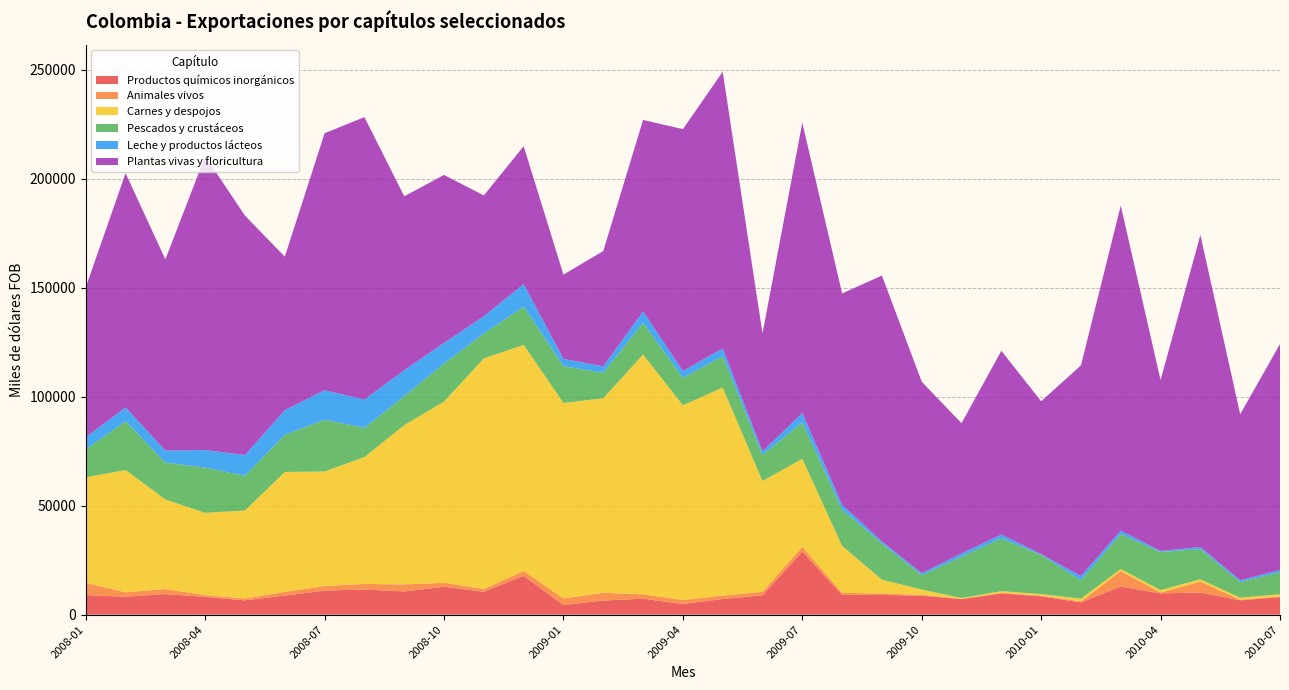

Reading right to left, list all the values displayed in this chart.

Productos químicos inorgánicos: 8069.3	6571.4	10203.3	9761.1	12909.3	5642.8	8413.3	9788.3	7121.7	8759.4	9029.0	9118.2	29037.8	8902.3	7175.0	4900.0	7334.9	6499.8	4391.6	17841.8	10503.4	12834.8	10658.2	11577.6	11034.9	8799.2	6567.0	8167.1	9454.7	8212.3	8996.4
Animales vivos: 299.5	325.7	4940.0	369.7	7114.0	441.1	352.0	237.9	211.0	302.2	719.5	874.3	2132.2	1565.2	1550.3	1859.6	2001.1	3544.2	3052.7	2218.4	1265.8	1809.0	3199.5	2541.6	2117.7	1648.8	843.1	775.5	2312.0	2044.7	5656.7
Carnes y despojos: 1018.5	915.4	1067.4	1134.5	950.7	1247.4	683.5	754.6	283.3	2455.0	6291.6	21560.3	40367.3	50832.7	95491.0	89339.1	110070.8	89270.9	89696.4	103753.7	105824.5	83138.3	73121.5	58193.6	52553.9	55020.9	40385.4	37768.7	41100.7	56100.3	48380.4
Pescados y crustáceos: 10042.5	7170.5	13887.0	17491.3	15956.6	8462.6	17901.1	24269.0	18963.9	6629.8	16630.5	16605.0	16659.9	11981.8	14336.8	12578.5	14532.9	11642.6	16899.9	17566.2	11396.3	17499.1	13273.4	13419.6	23751.3	17055.8	15910.9	20791.8	16944.5	22414.6	12821.1
Leche y productos lácteos: 1059.2	832.8	916.4	480.6	1636.5	1924.4	461.8	1692.9	1511.0	895.1	936.0	2258.8	4302.9	1670.7	3605.5	3135.4	5185.0	2962.4	3354.7	10321.7	7954.2	9426.3	11931.8	13006.3	13542.6	11322.7	9581.5	8032.7	5522.4	6326.5	5556.6
Plantas vivas y floricultura: 103702.1	76120.6	143221.3	78395.6	149189.8	96688.9	70115.6	84337.3	59762.3	87858.0	122011.3	96997.0	133226.9	54111.3	126966.9	110999.3	87889.8	52946.8	38645.0	63280.7	55425.9	77067.4	79791.0	129566.2	117938.6	70433.5	109802.2	134873.7	87698.0	107475.8	68819.5